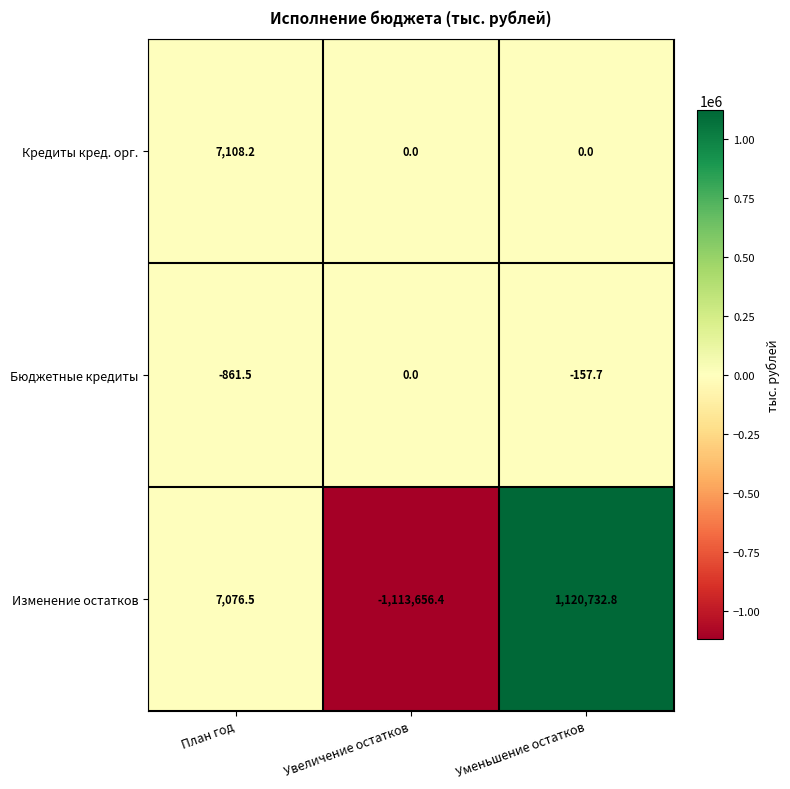

What is the spread (max minus min) of values at Уменьшение остатков?

1120890.5